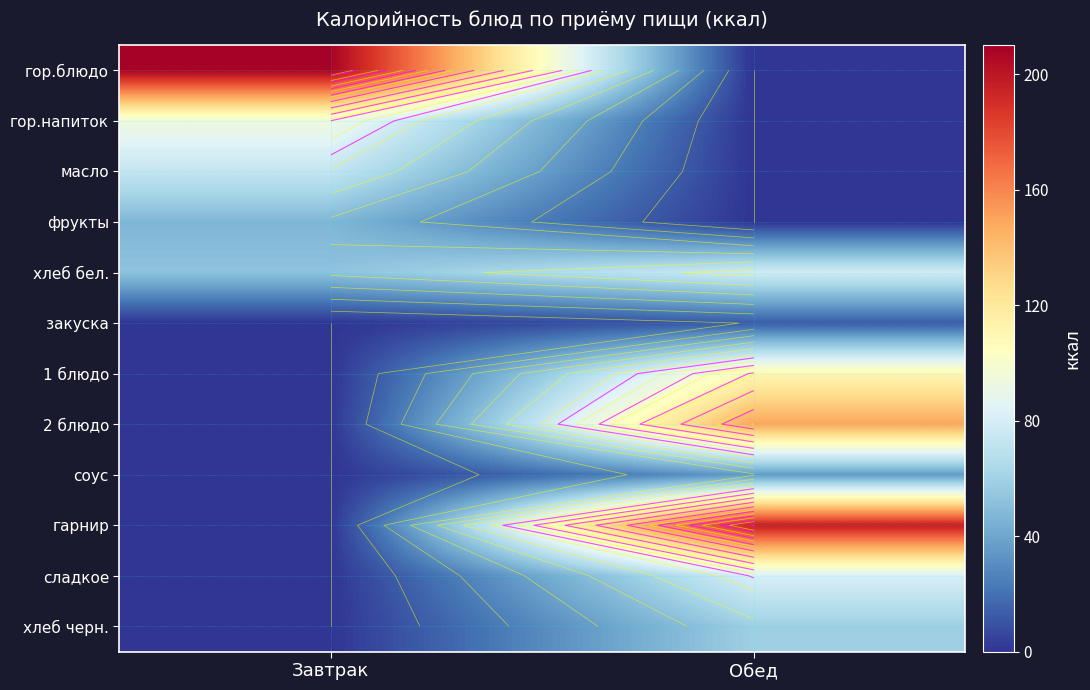

Which label corresponds to the largest value in the chart?

Завтрак